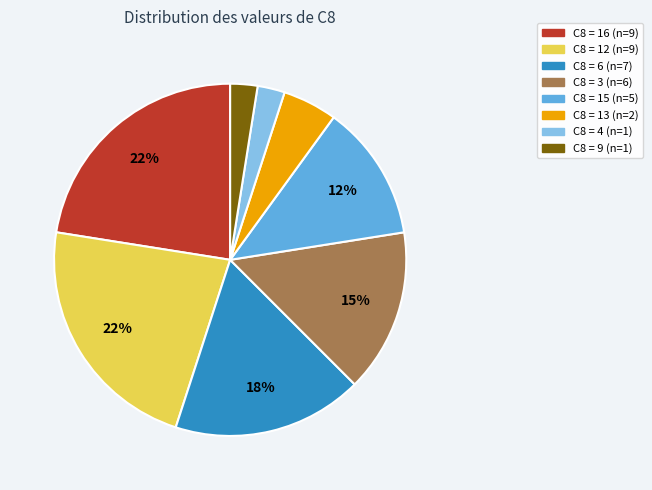

Is there any slice that represents more than half of the pie?

No